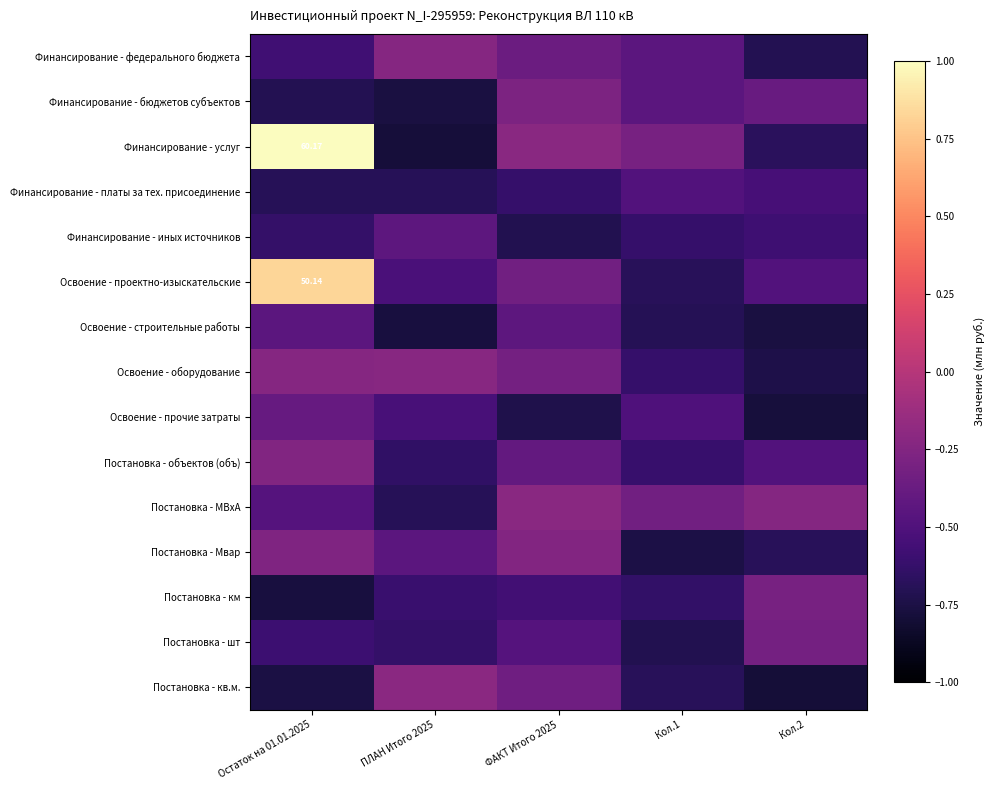

Which label corresponds to the smallest value in the chart?

Кол.2